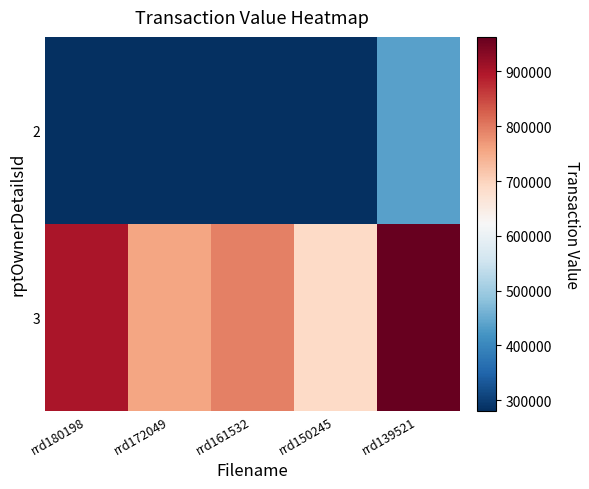

List the series in order of their overall mean, lowest first.

2, 3